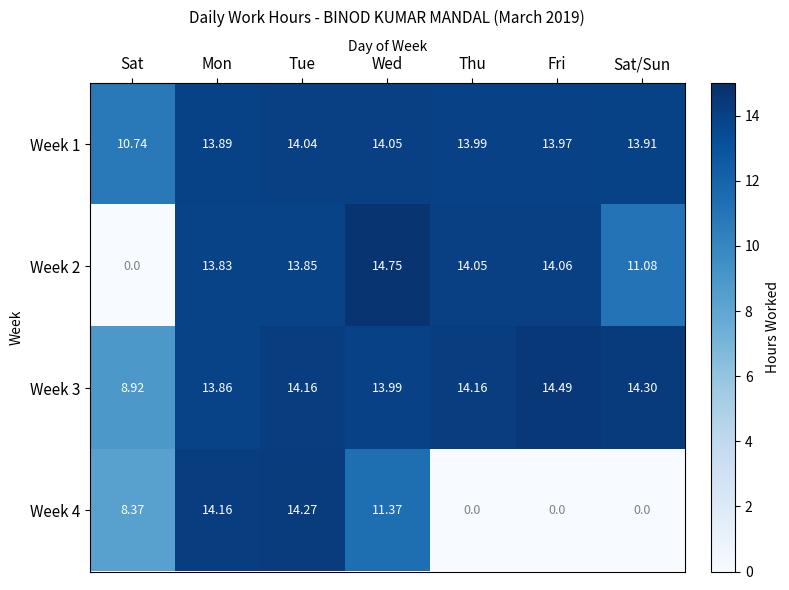

How many series are shown in this chart?

4